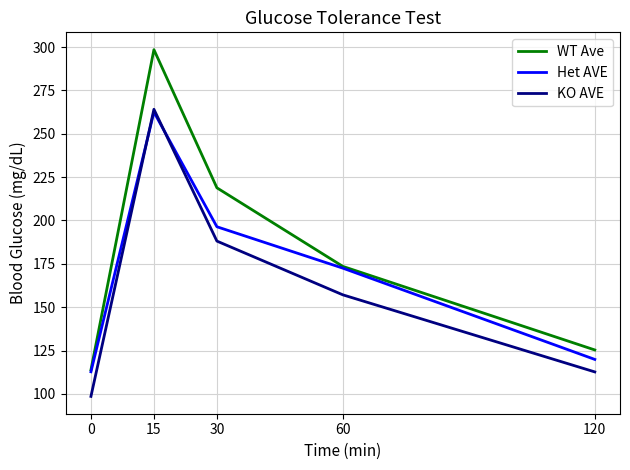

Count the number of data series in this chart.

3